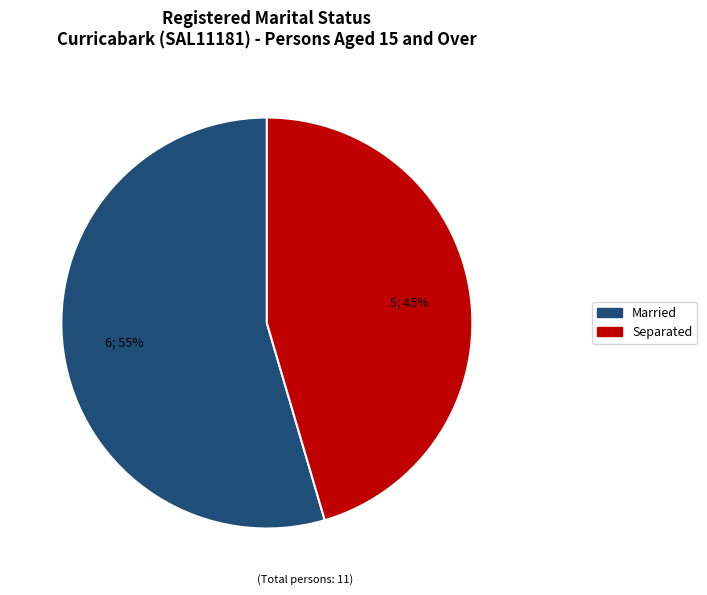

To the nearest percent, what is the average slice percentage?

50%